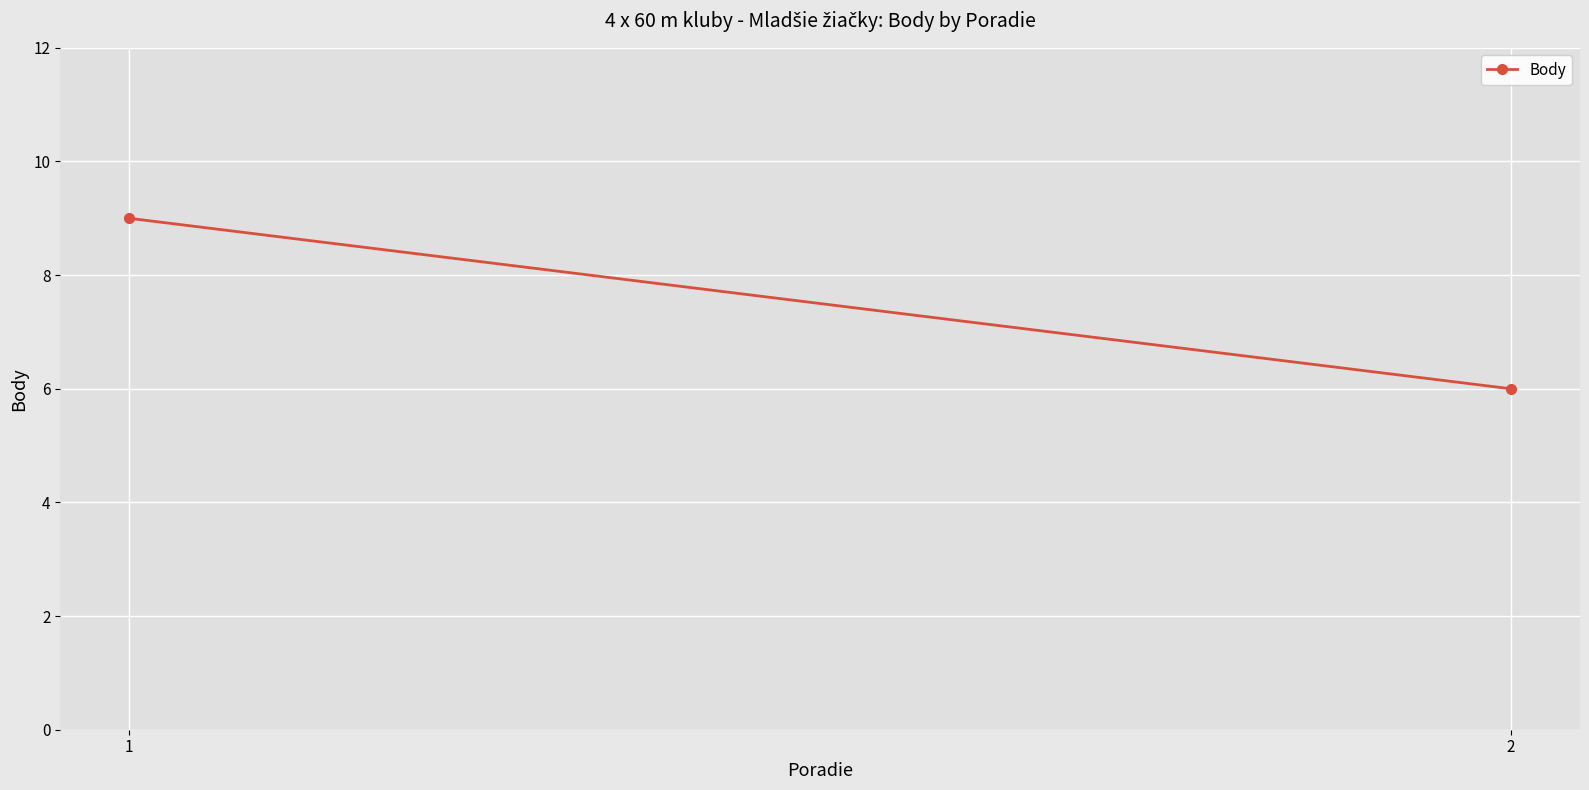

How many lines are shown in the chart?

1